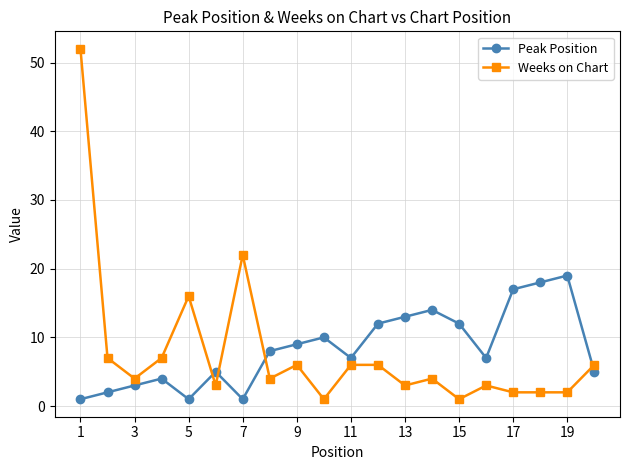

How many lines are shown in the chart?

2